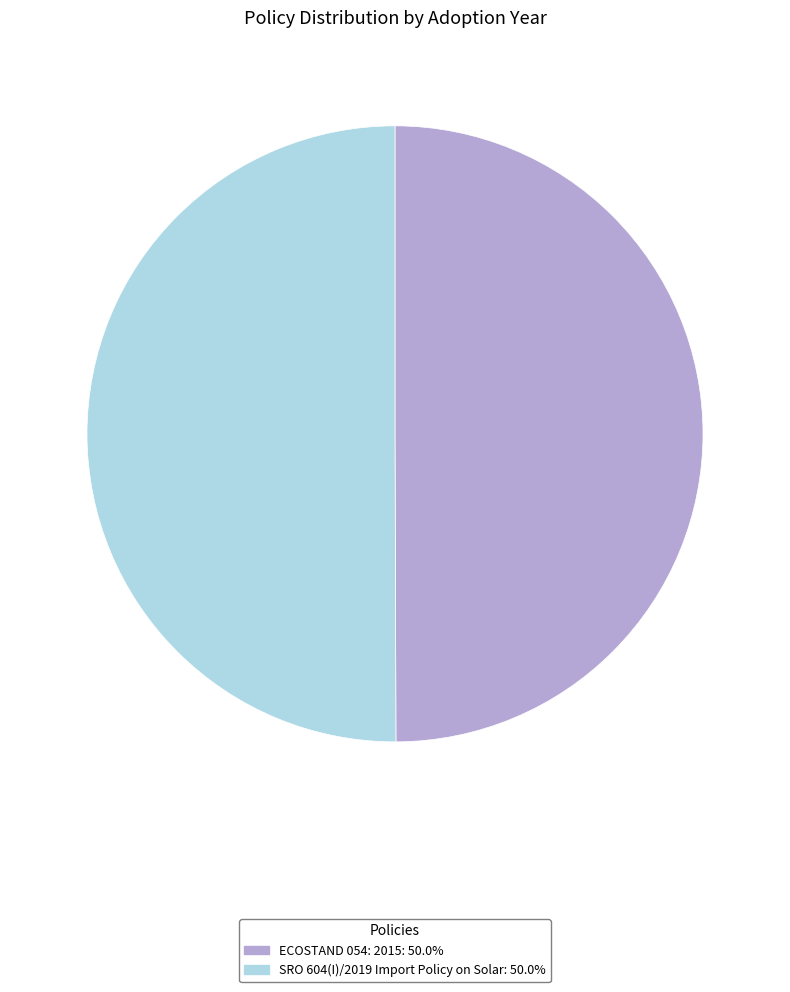

How many slices are in this pie chart?

2